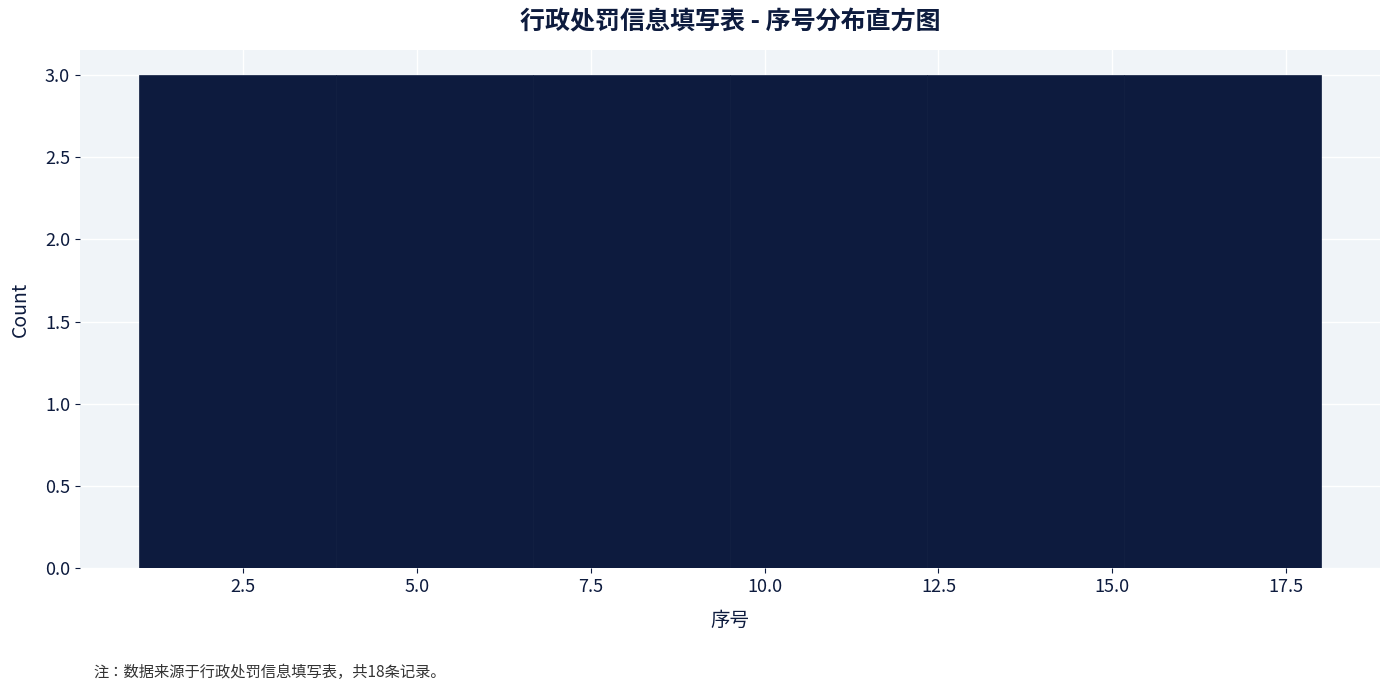

How tall is the bar that spans 15.0 to 18.0 on the x-axis? Neither the bar edges nor the heights are printed on the chart, so give them approximately, as read against the axes.

3